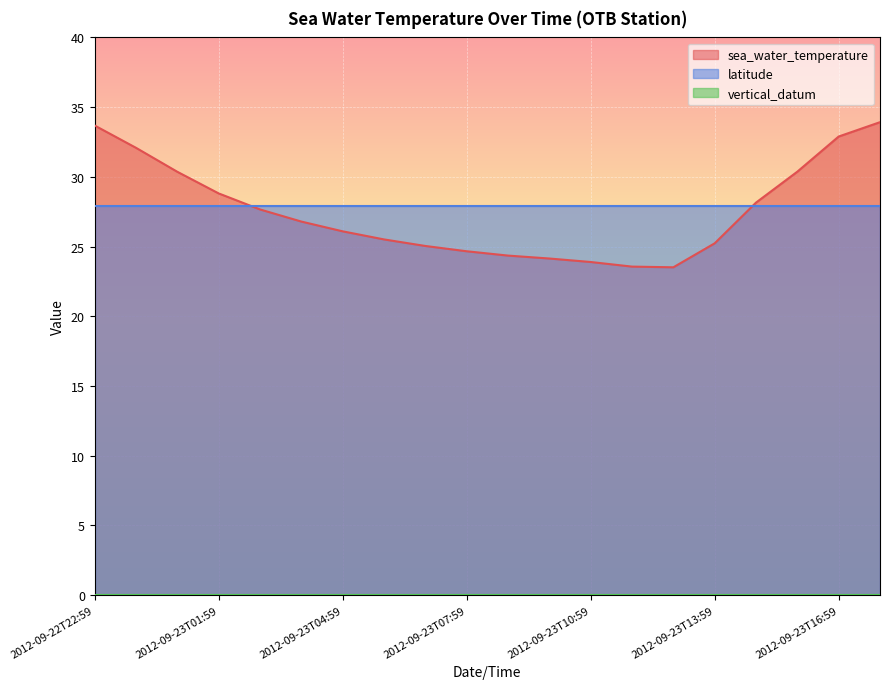

Reading left to right, what are all the values shown in this chart?

sea_water_temperature: 33.7	32.1	30.4	28.8	27.7	26.8	26.1	25.5	25.0	24.7	24.4	24.1	23.9	23.6	23.5	25.2	28.1	30.4	32.9	33.9
latitude: 27.9	27.9	27.9	27.9	27.9	27.9	27.9	27.9	27.9	27.9	27.9	27.9	27.9	27.9	27.9	27.9	27.9	27.9	27.9	27.9
vertical_datum: 0.0	0.0	0.0	0.0	0.0	0.0	0.0	0.0	0.0	0.0	0.0	0.0	0.0	0.0	0.0	0.0	0.0	0.0	0.0	0.0